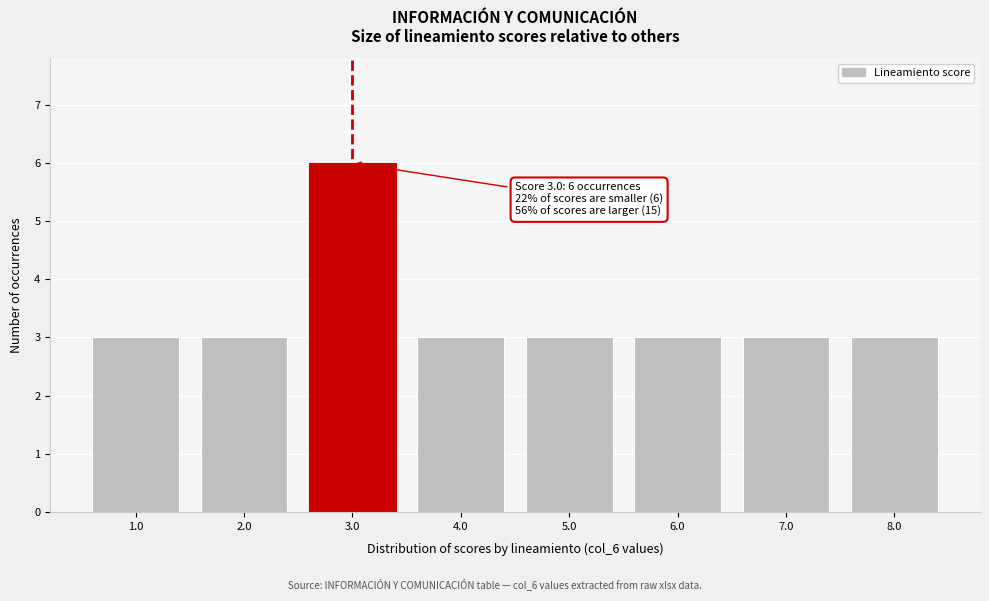

Over which range of the x-axis is the bar tallest?

2.5 to 3.5